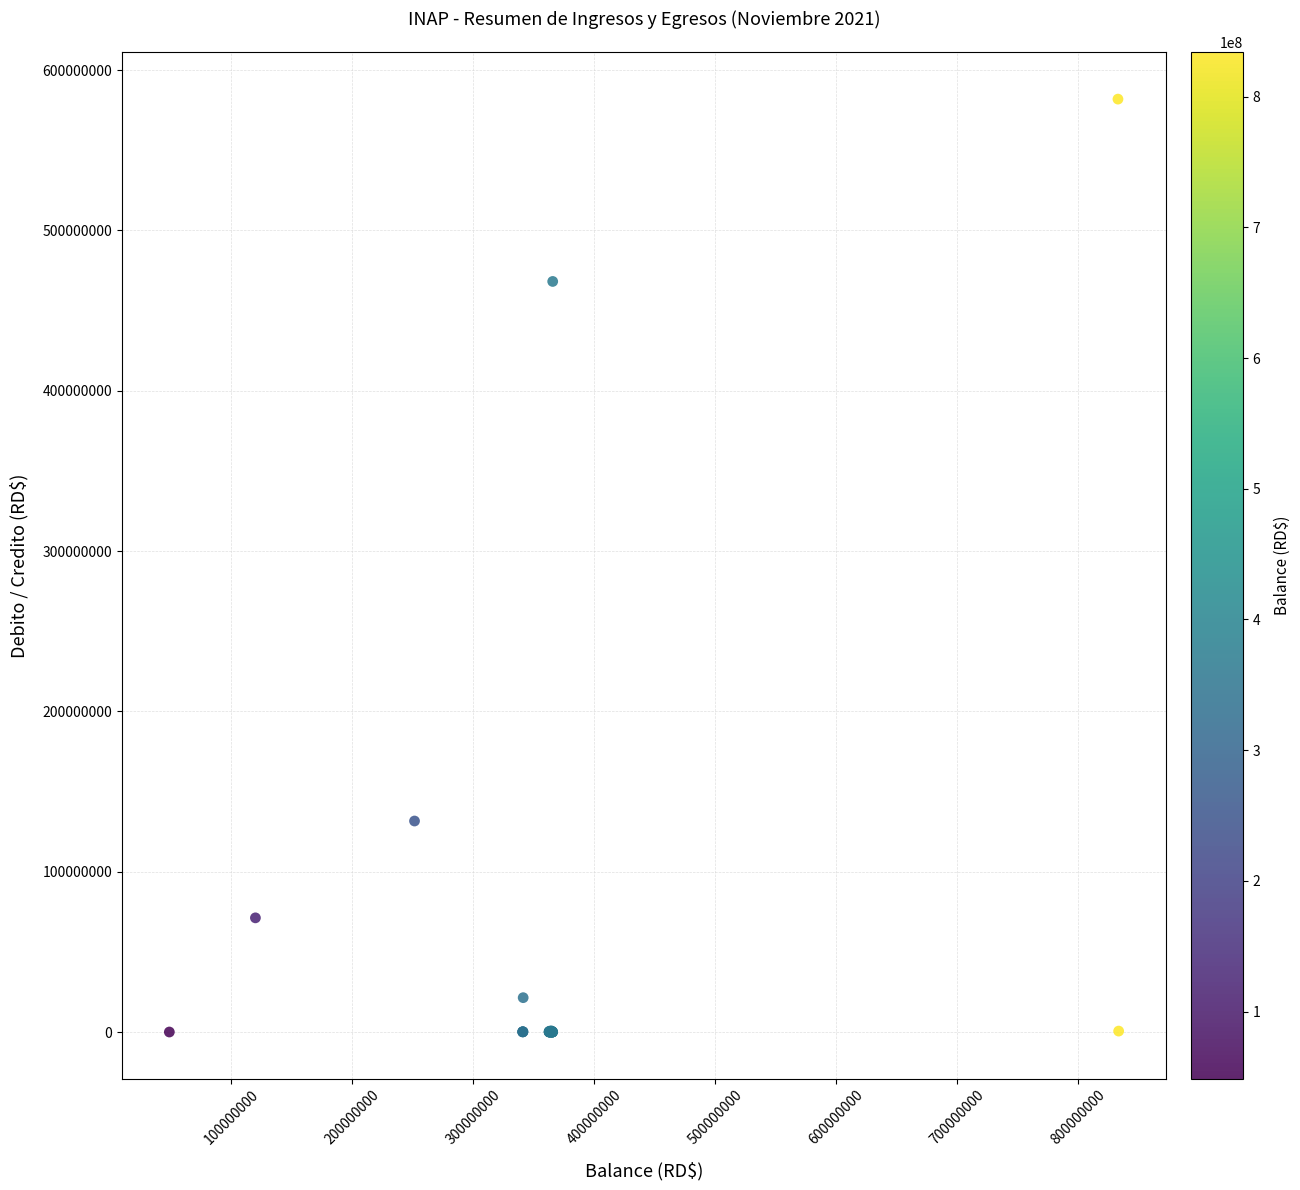

What Y value in the scatter plot is closest to 290933584?

131600518.9